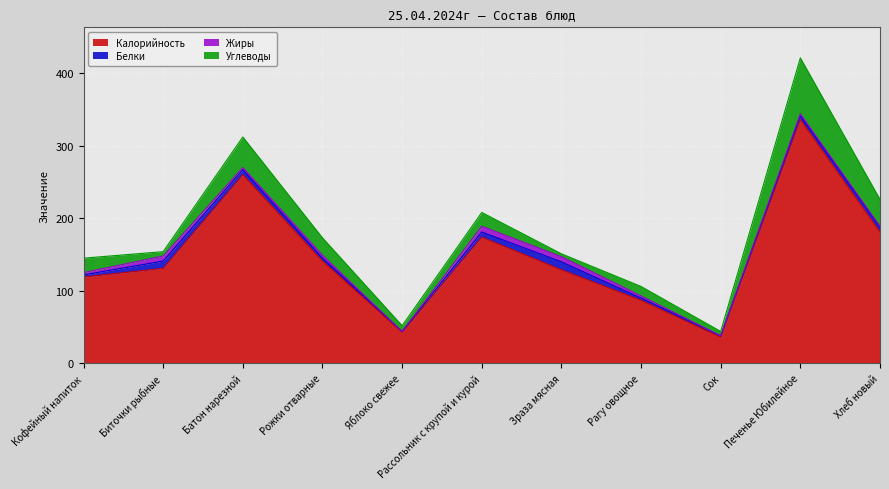

Rank the series at Рожки отварные from highest to lowest value.

Калорийность, Углеводы, Белки, Жиры